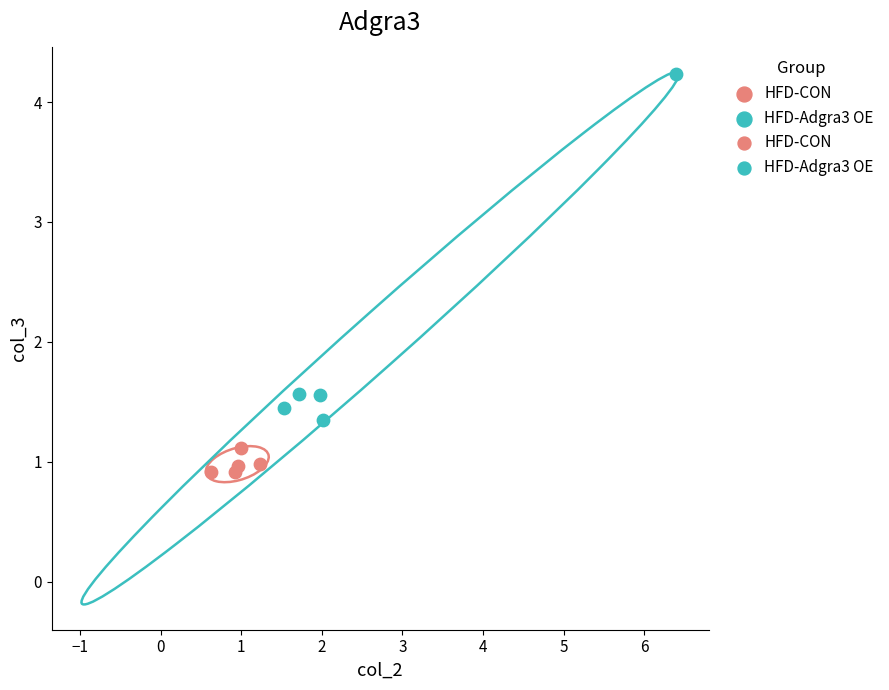

Which series has the widest spread of Y values?

HFD-Adgra3 OE